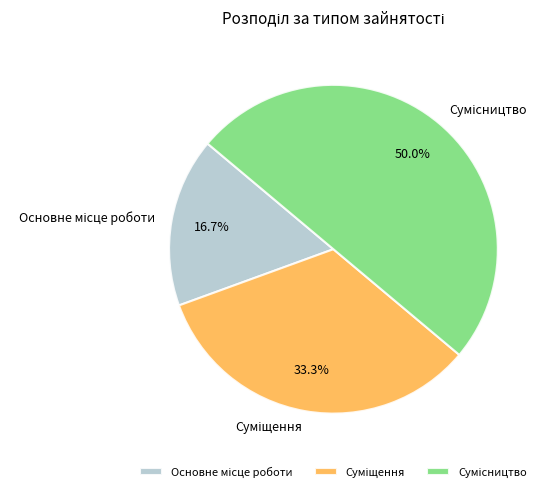

Do Суміщення and Основне місце роботи together represent more than half of the pie?

No